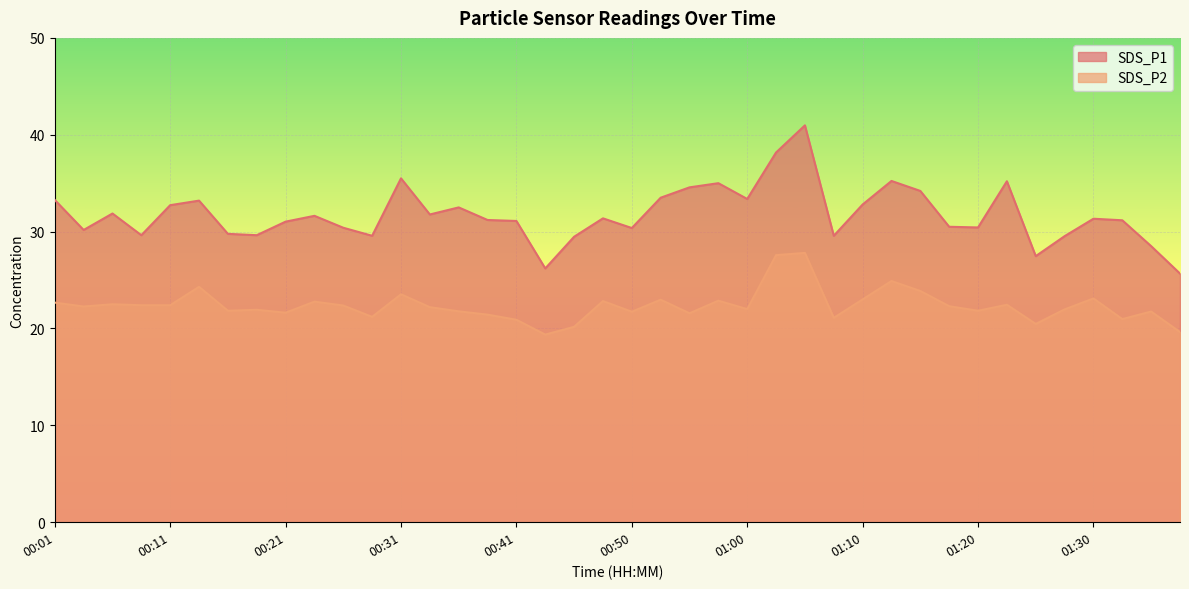

True or false: SDS_P1 has a value of 15.0 at 00:26.

False